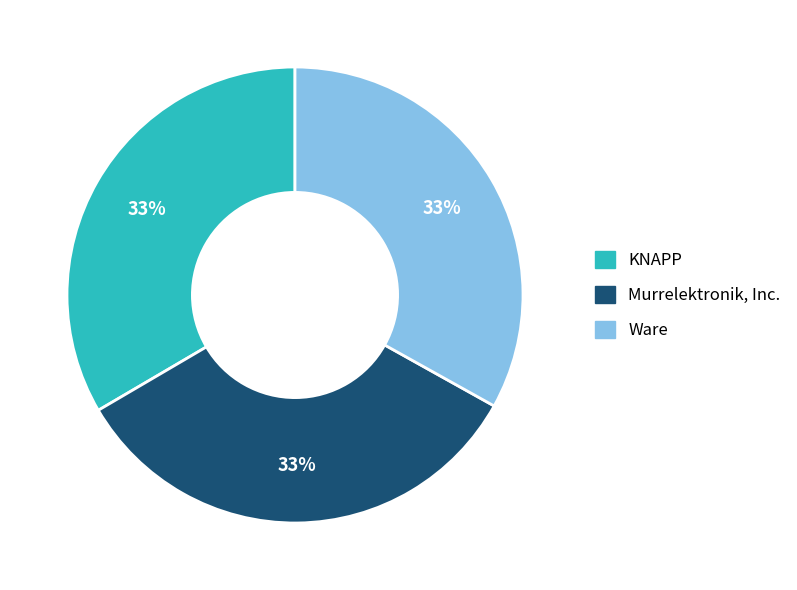

To the nearest percent, what is the combined percentage of Ware and KNAPP?

67%